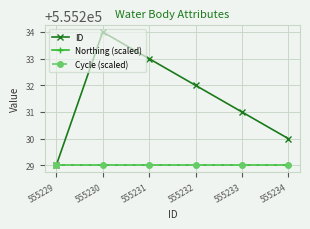

The value of Cycle (scaled) at 555234 is 555229. True or false?

True